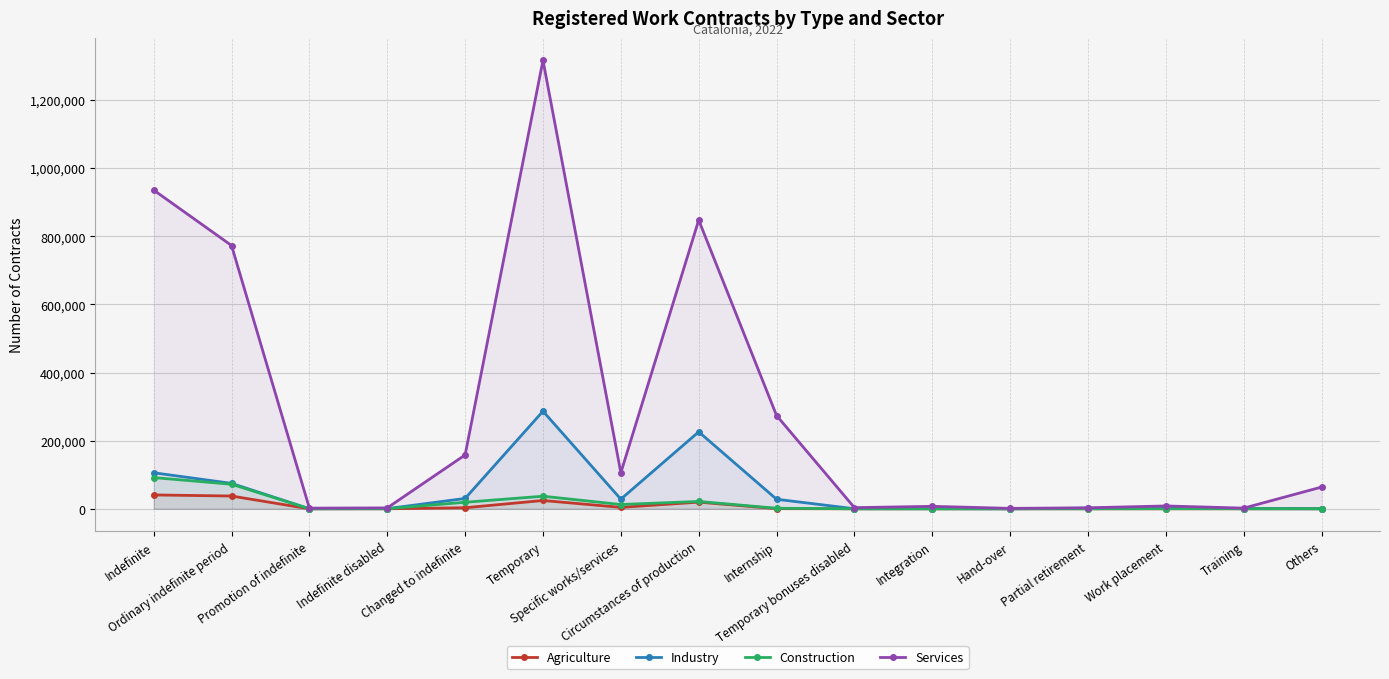

Where does the Agriculture series first go above 50?

Indefinite